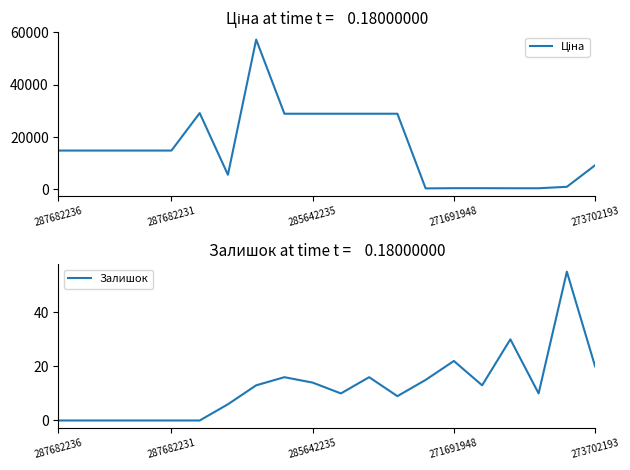

At which category does Ціна reach its first local valley?

6